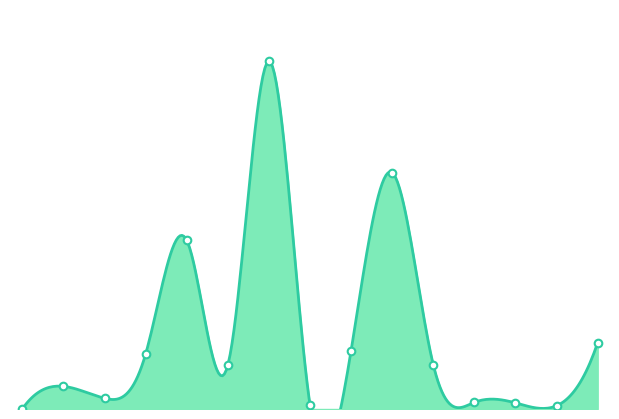

Which has a higher value, 10 or 14?

14